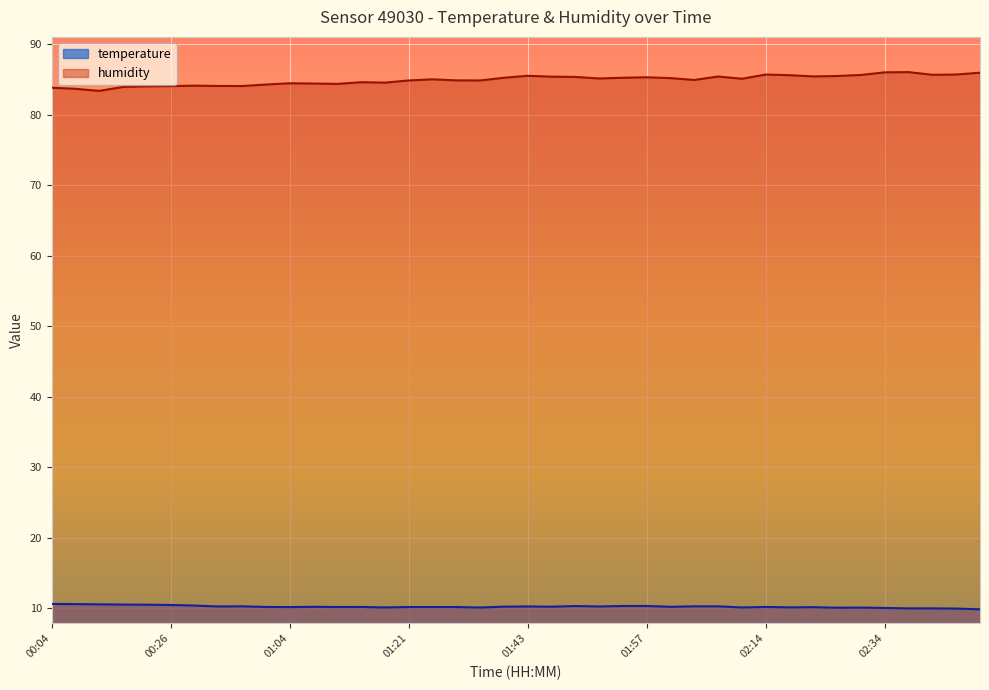

How many lines are shown in the chart?

2